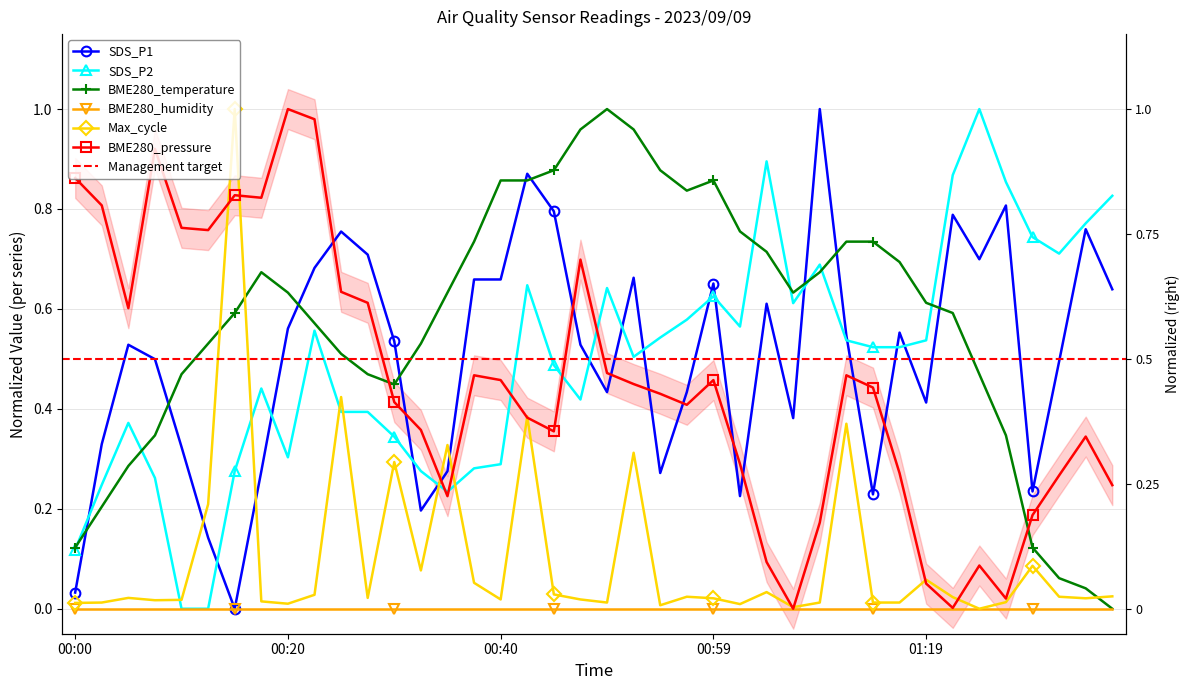

True or false: Max_cycle has a value of 0.0 at 01:16.

False